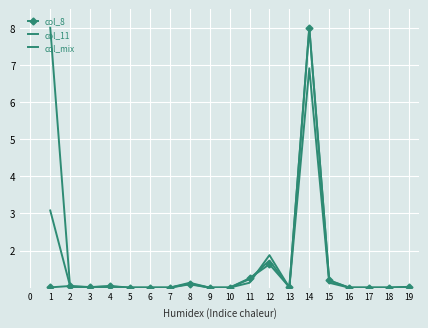

How many lines are shown in the chart?

3